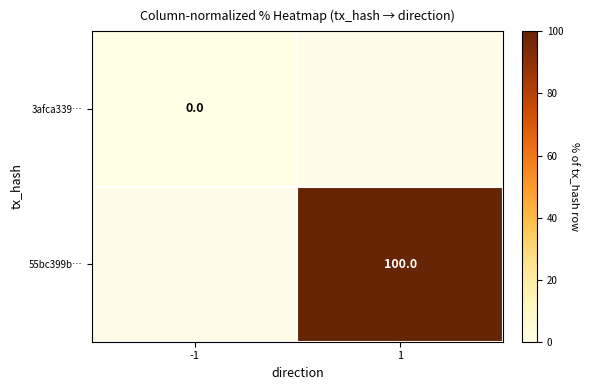

The 55bc399b… series shows 100 at 1. True or false?

True